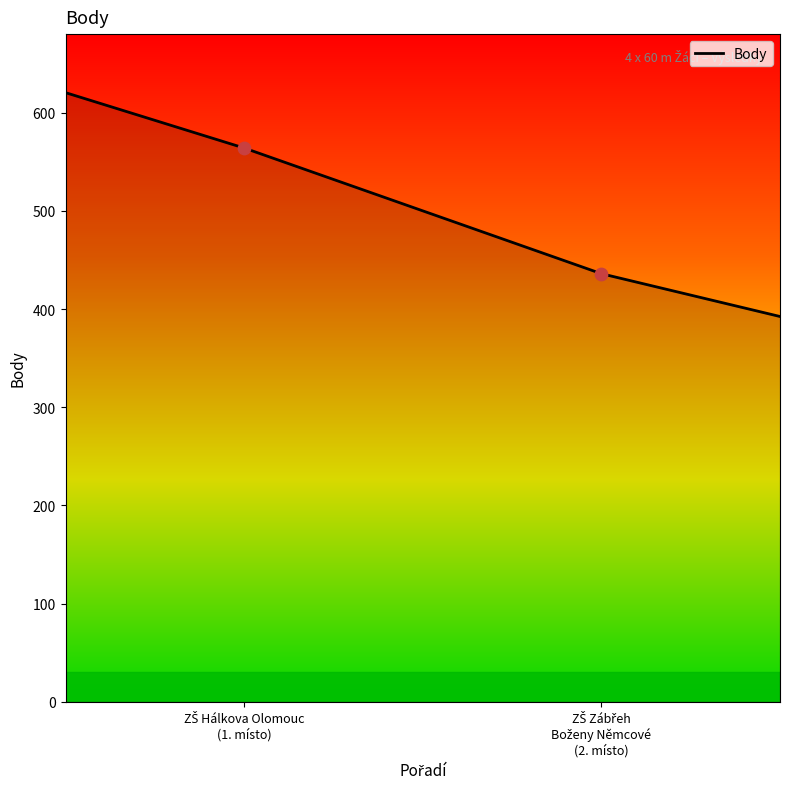

Approximately how many times larger is the value at ZŠ Hálkova Olomouc compared to ZŠ Zábřeh Boženy Němcové?

1.3